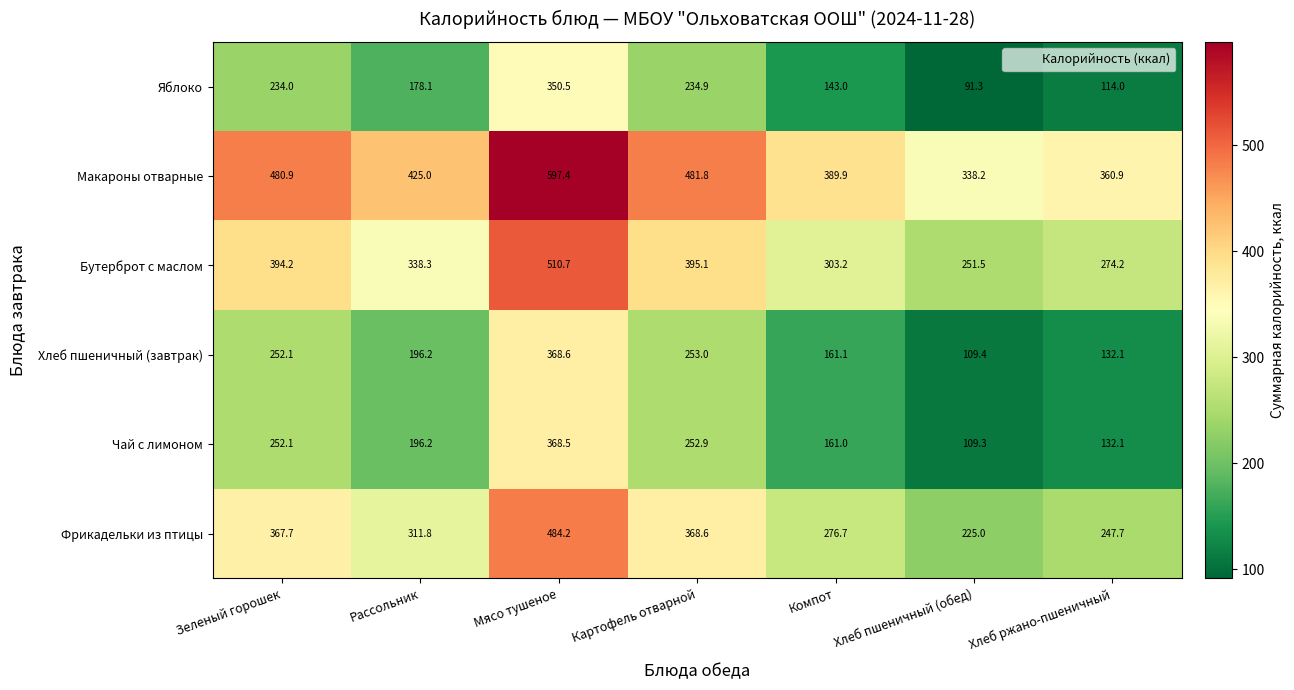

What is the lowest value of the Чай с лимоном series?

109.3